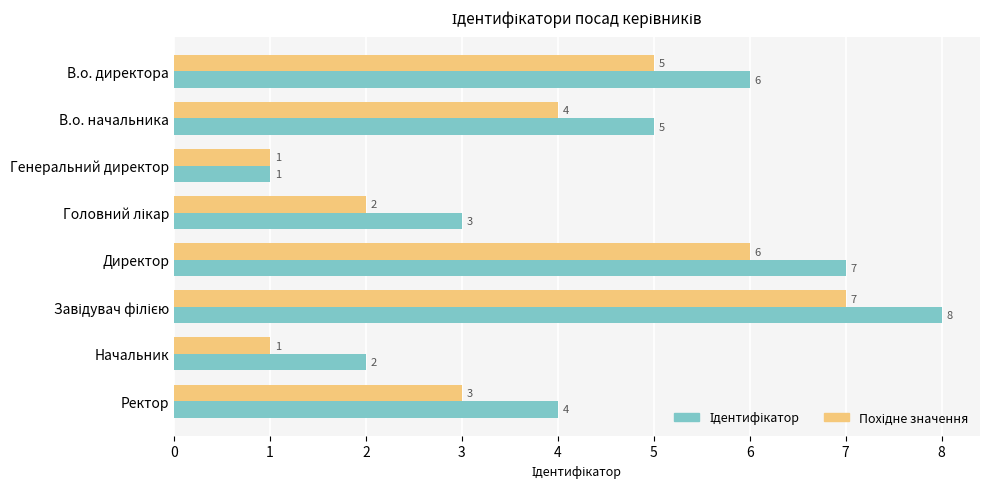

How many distinct data groups are displayed?

2